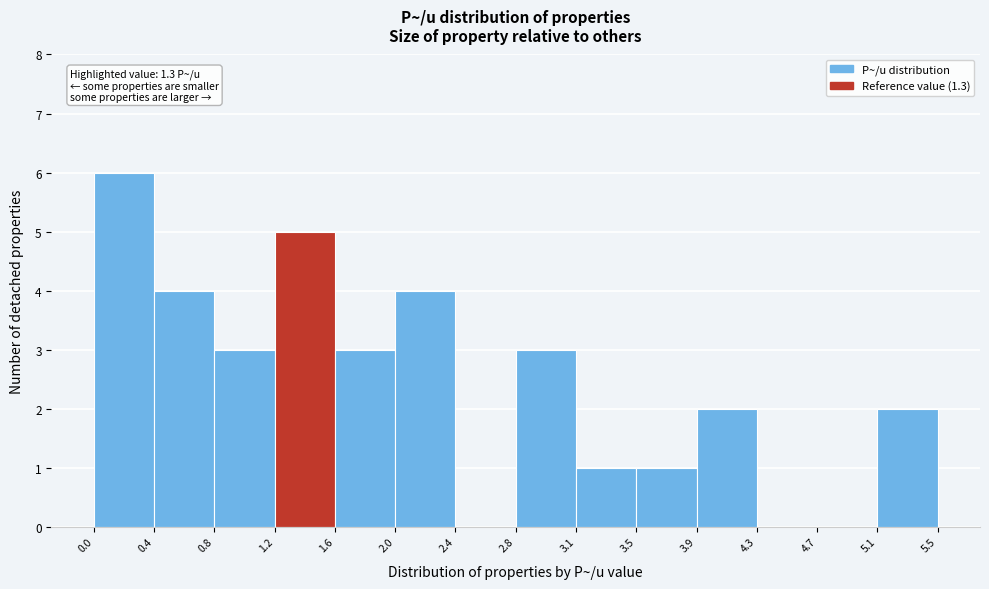

Which range on the x-axis has the tallest bar?

0.0 to 0.4